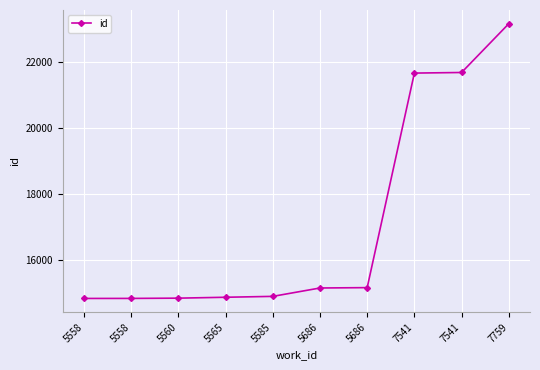

Is this an area chart (filled region under the line)?

No